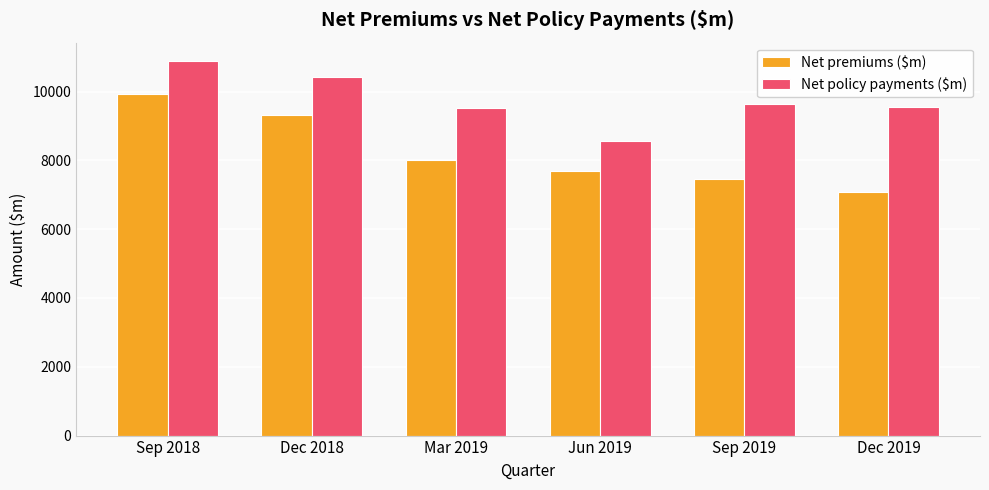

The value of Net premiums ($m) at Sep 2018 is 2473.7. True or false?

False